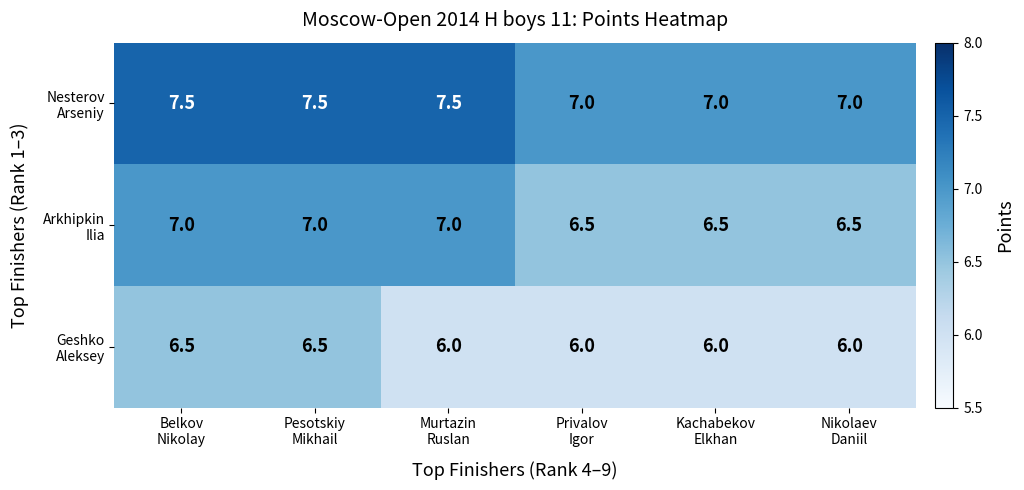

What is the greatest value displayed?

7.5